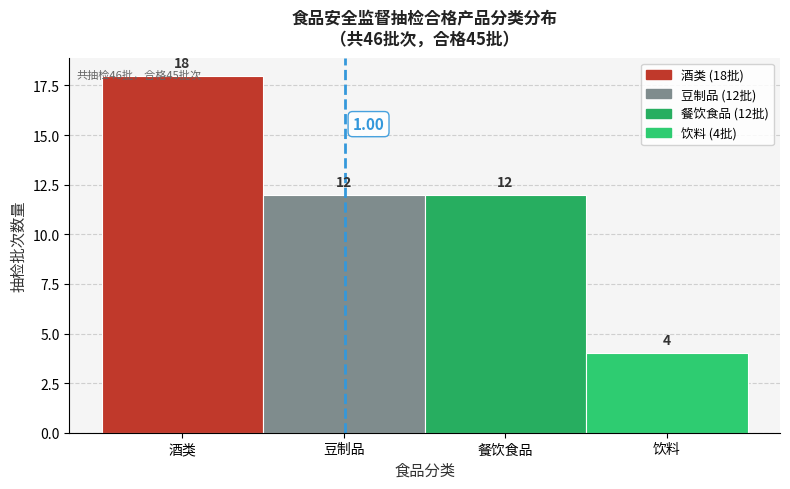

What is the label of the 3rd bar from the right?

豆制品